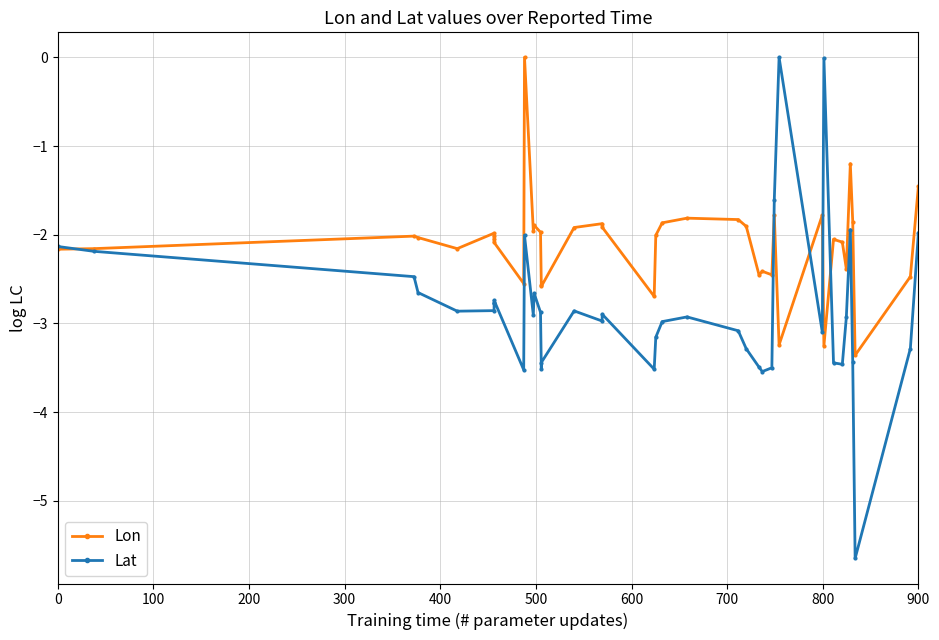

True or false: Lat and Lon intersect in this chart.

True